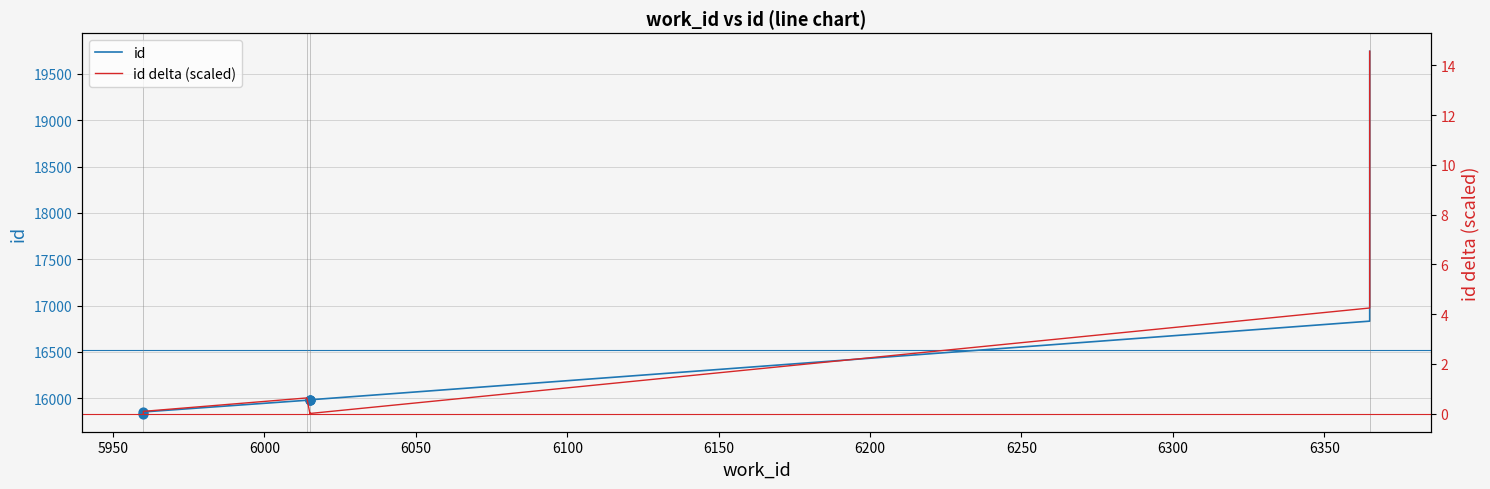

Which series has the largest Y range (max minus min)?

id